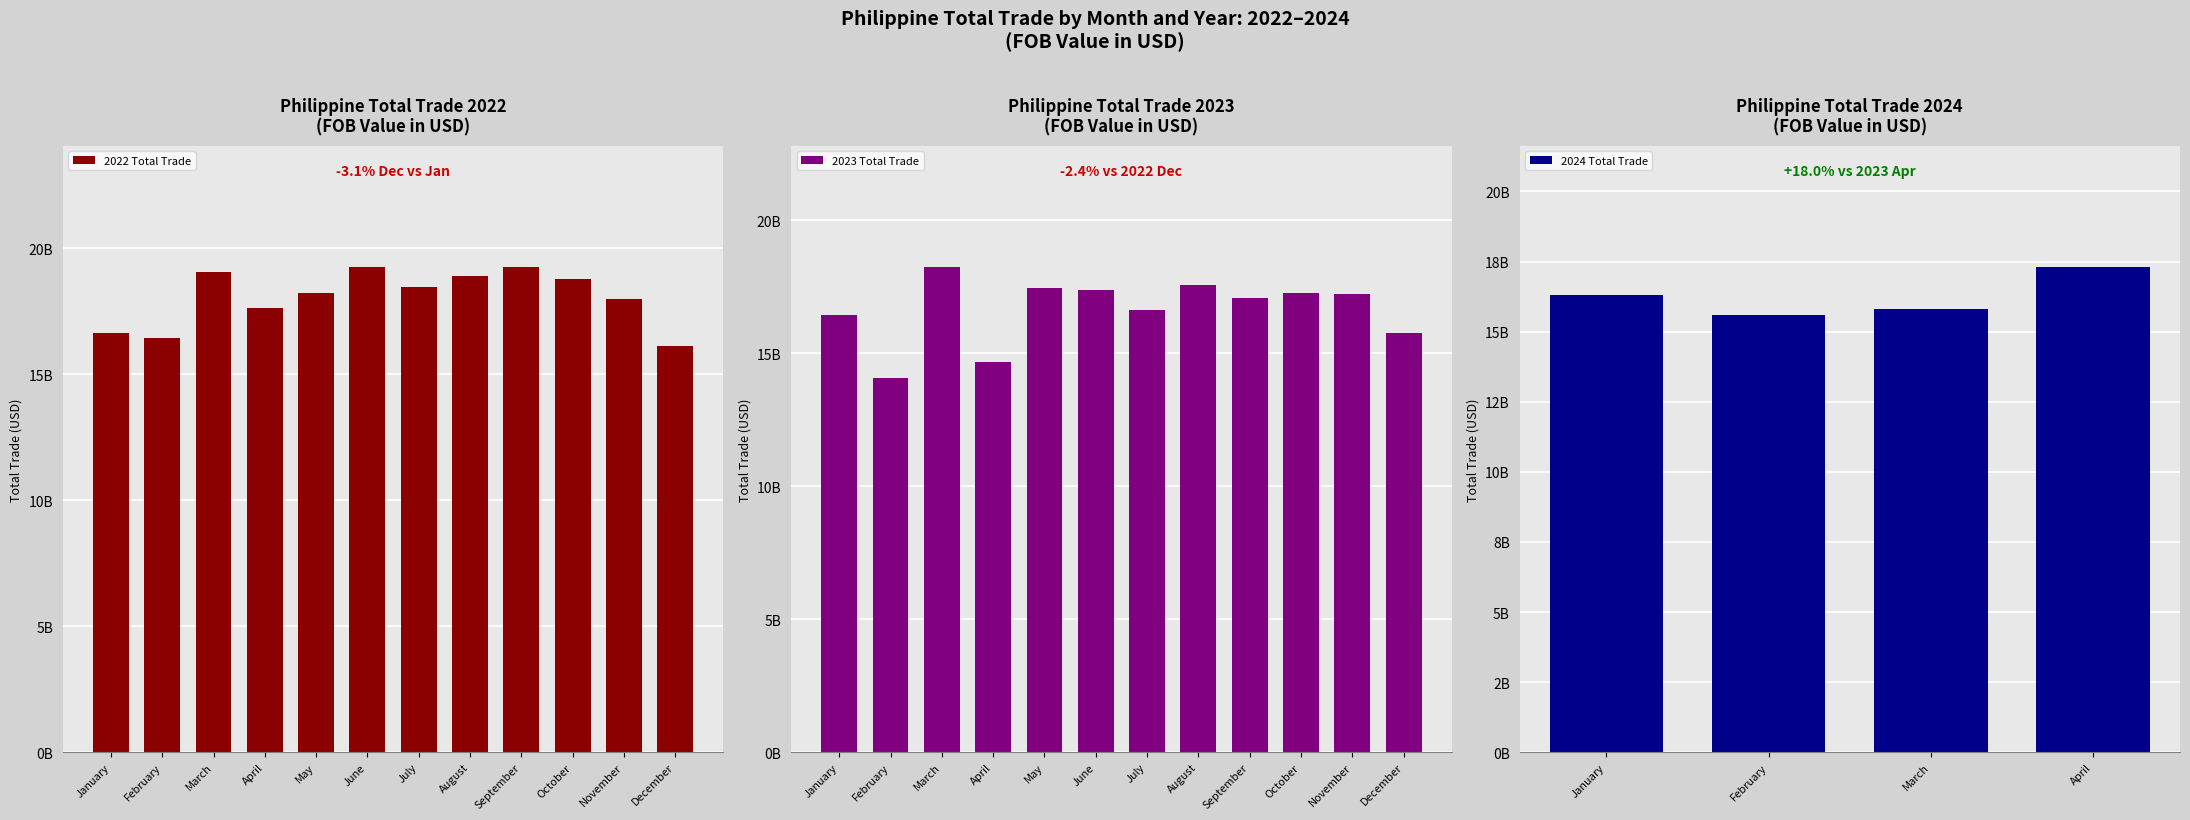

At which category is the sum across all series the highest?

March